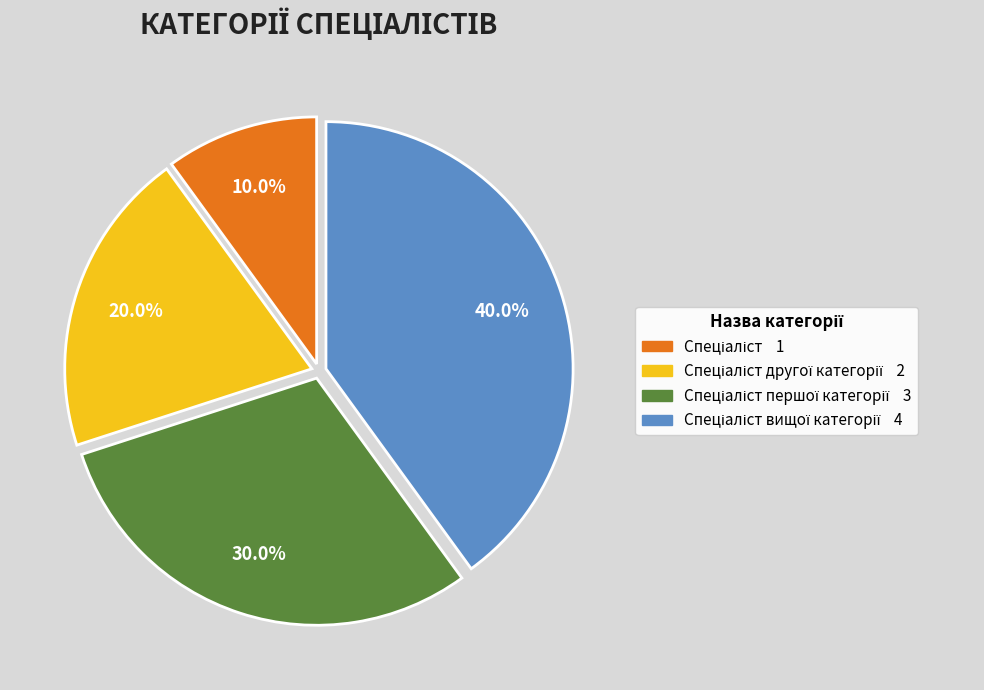

Is there any slice that represents more than half of the pie?

No